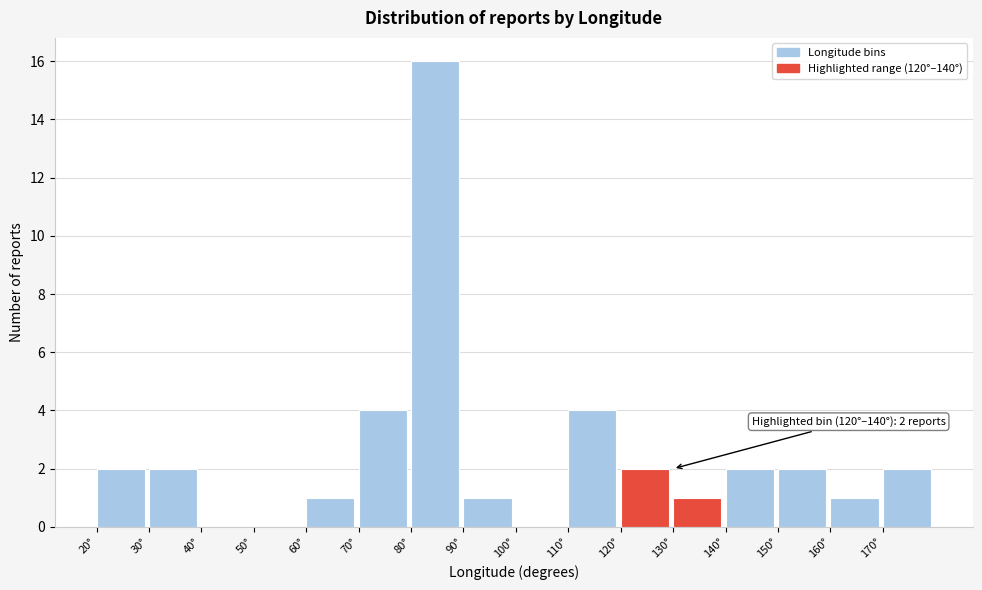

Over which range of the x-axis is the bar tallest?

80 to 90